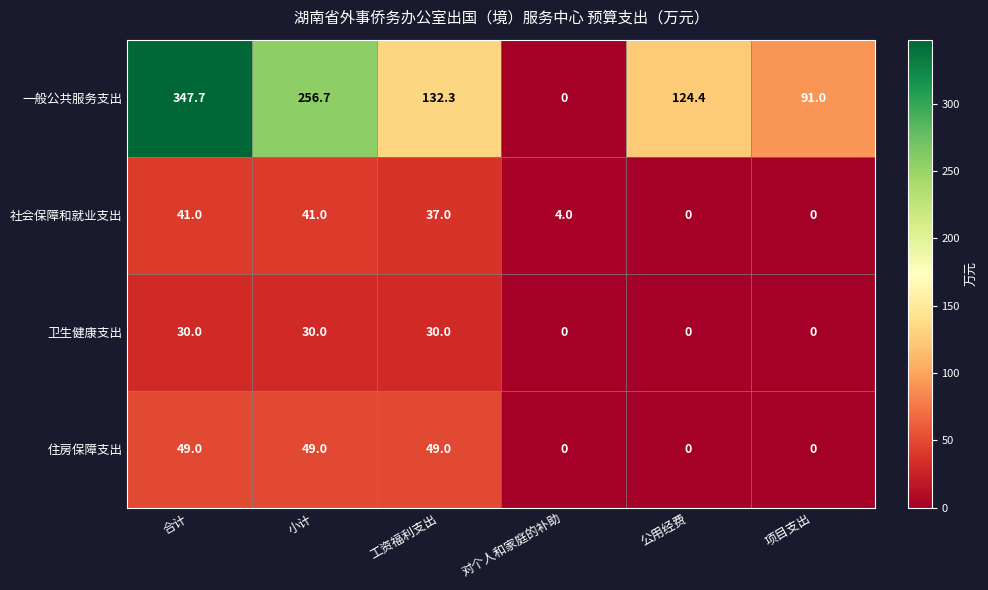

At which category is the sum across all series the highest?

合计